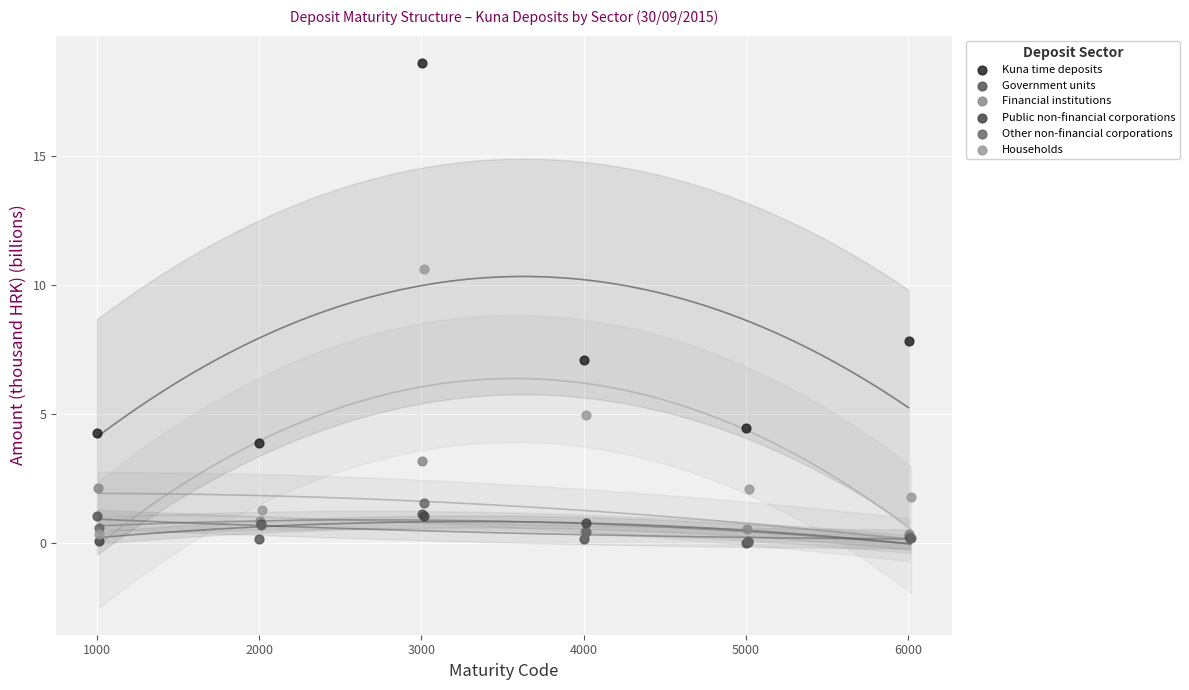

What are all the series names shown in the legend?

Kuna time deposits, Government units, Financial institutions, Public non-financial corporations, Other non-financial corporations, Households